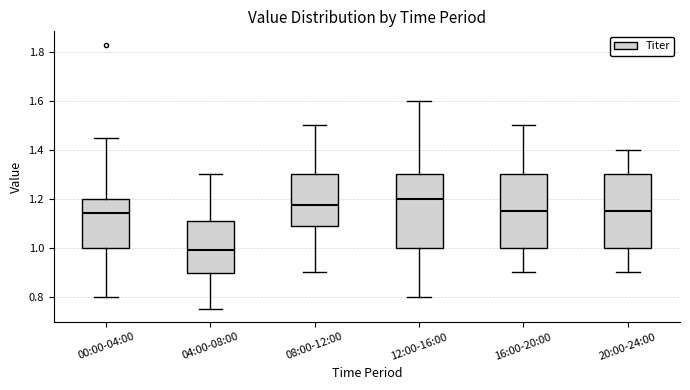

Where does the upper whisker of the box for 00:00-04:00 end on the y-axis? The values are not printed on the chart, so give them approximately, as read against the axis.

1.46